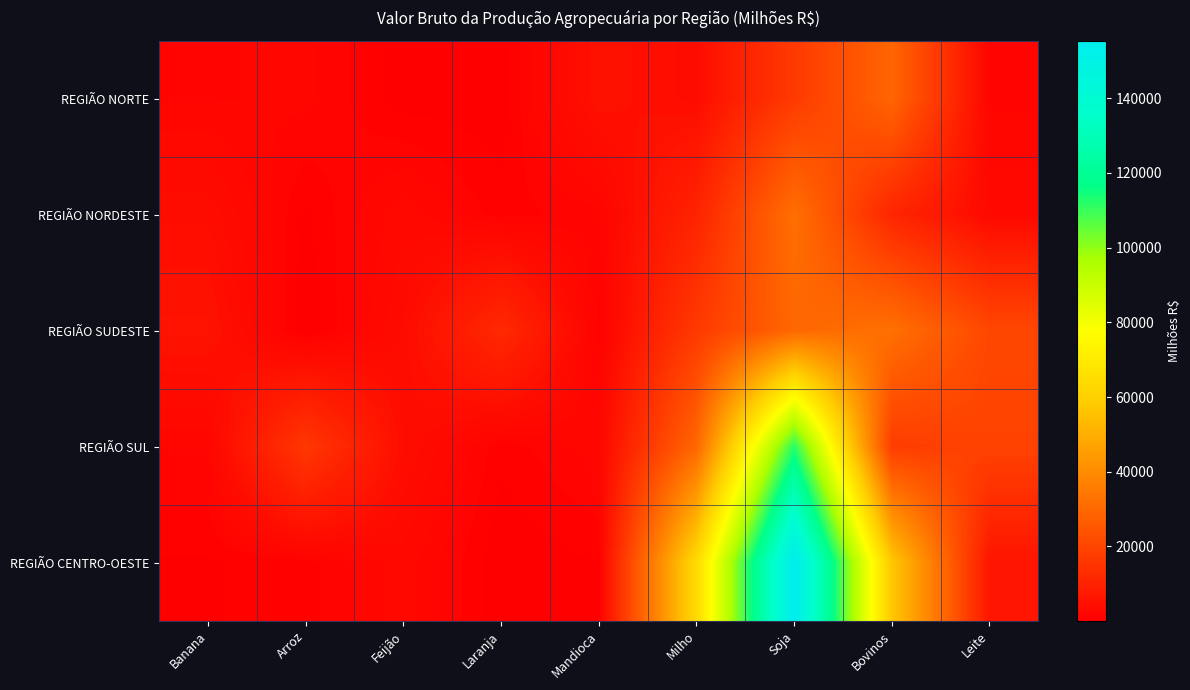

Rank the series by their maximum value, from highest to lowest.

REGIÃO CENTRO-OESTE, REGIÃO SUL, REGIÃO SUDESTE, REGIÃO NORDESTE, REGIÃO NORTE